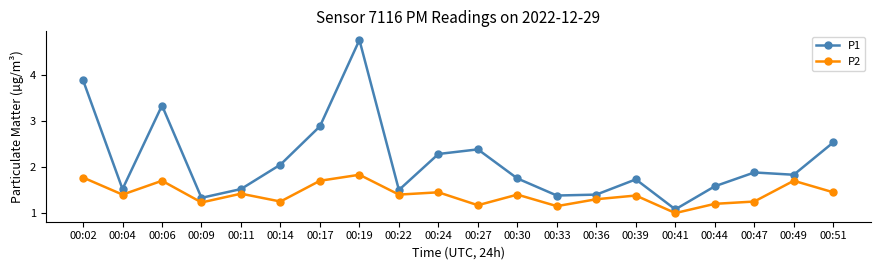

At which label does P1 reach its peak?

00:19